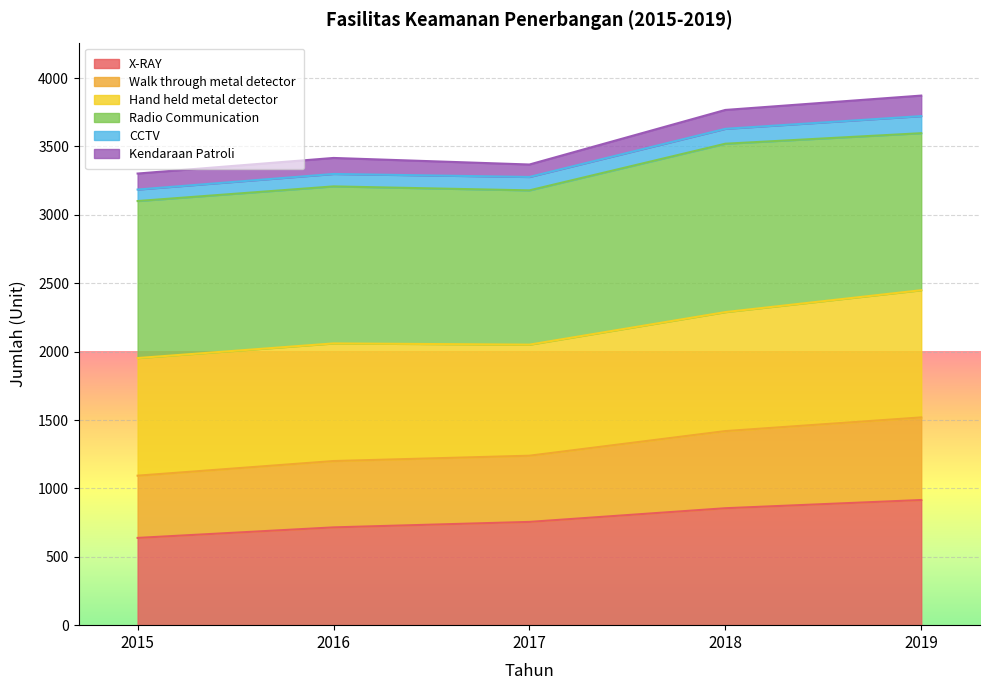

At which category does Walk through metal detector reach its first local valley?

2017